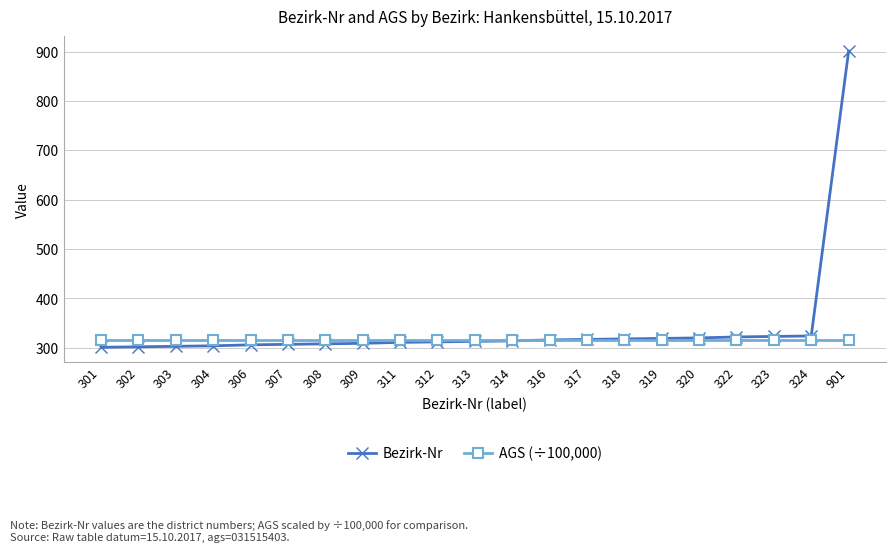

What is the total value across all series at 303?

618.2